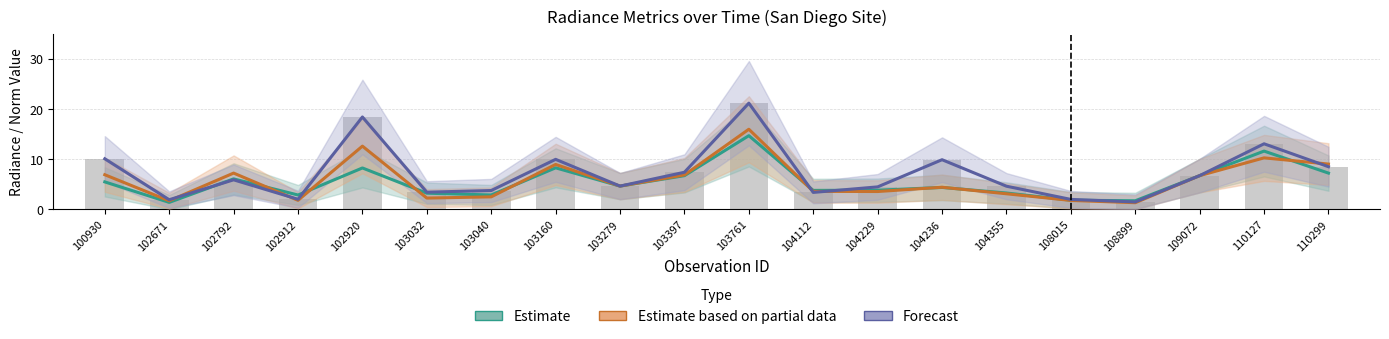

What is the value of the rade9_aggzone_norm bar at the 6th from the left?

3.2